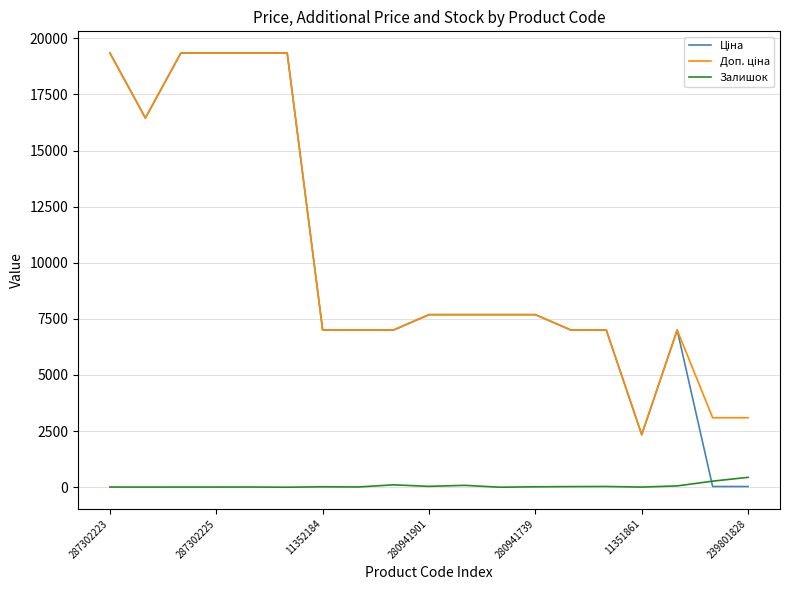

What is the greatest value displayed?

19343.1